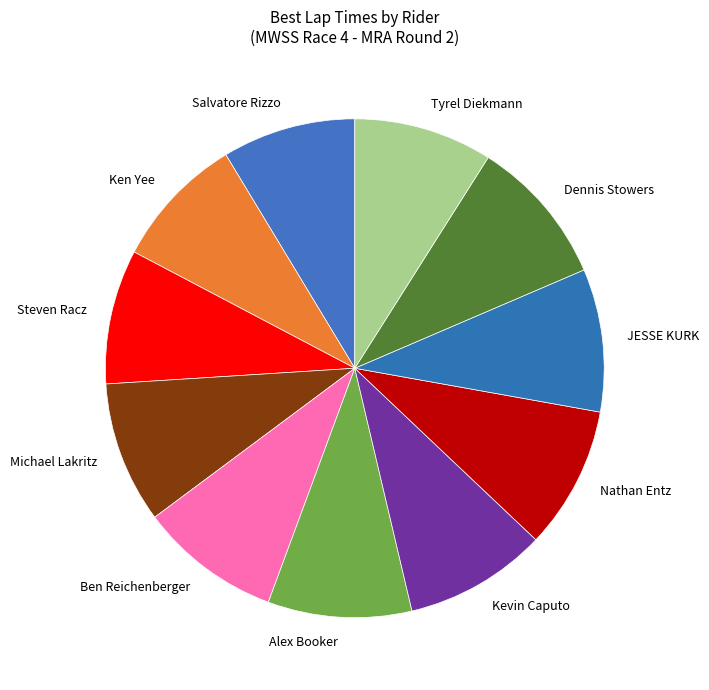

Approximately how many times larger is the value at Nathan Entz compared to Tyrel Diekmann?

1.0